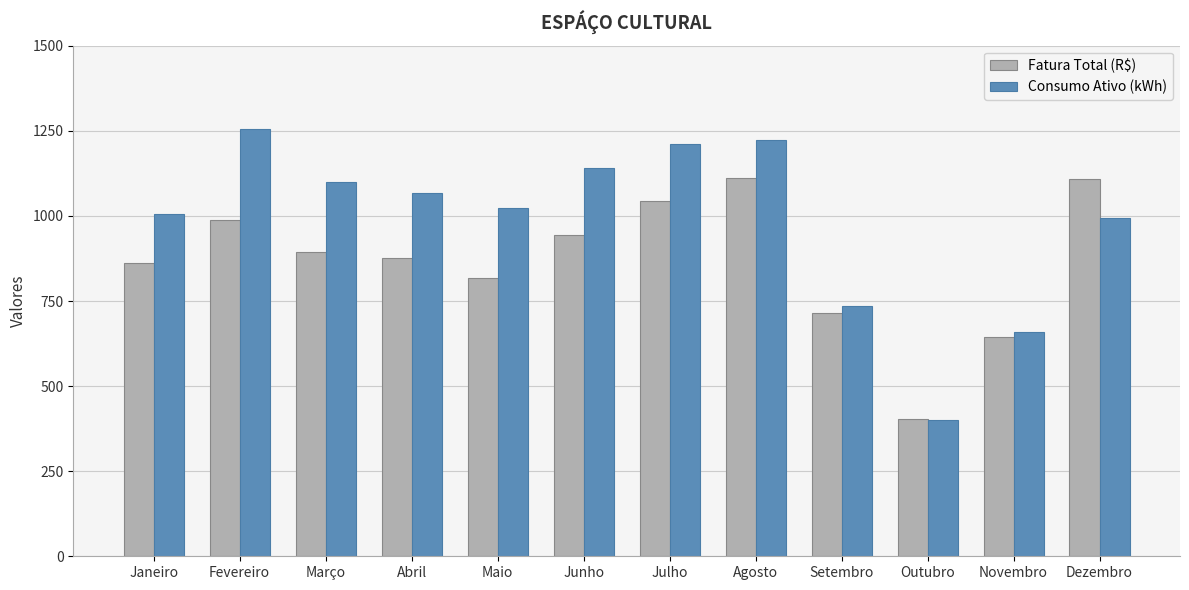

What is the maximum value shown in the chart?

1254.0